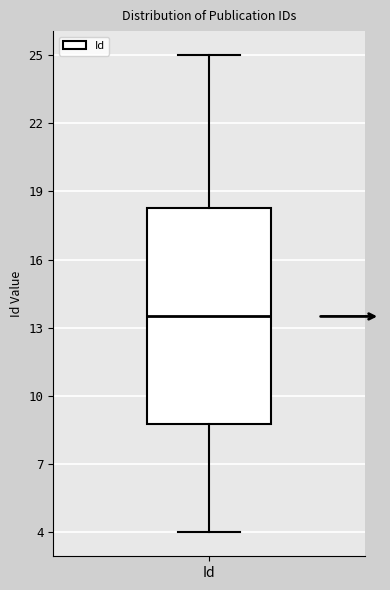

Where is the lower edge of the box for Id on the y-axis? The values are not printed on the chart, so give them approximately, as read against the axis.

9.0